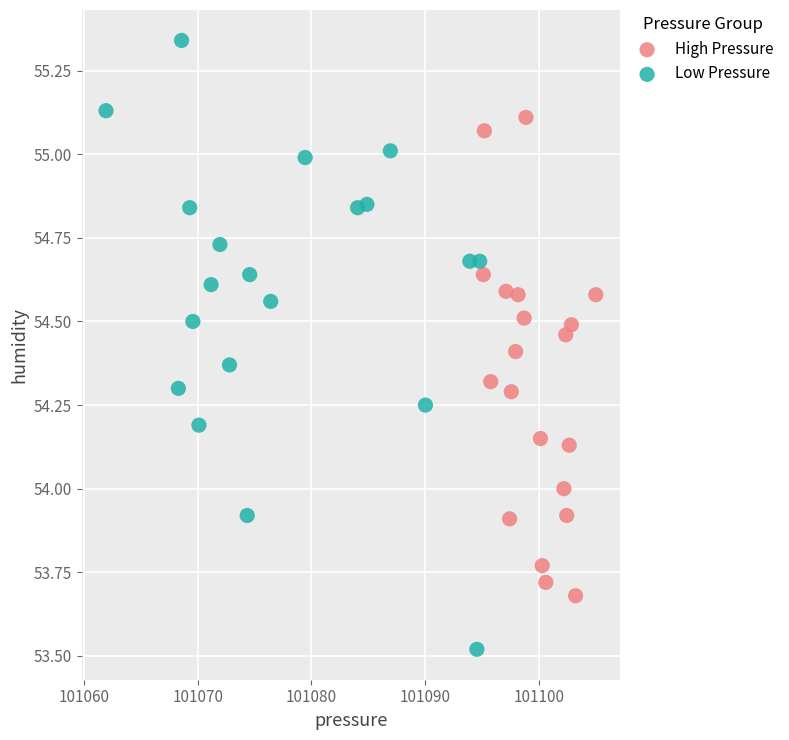

Which series reaches the maximum Y coordinate?

Low Pressure